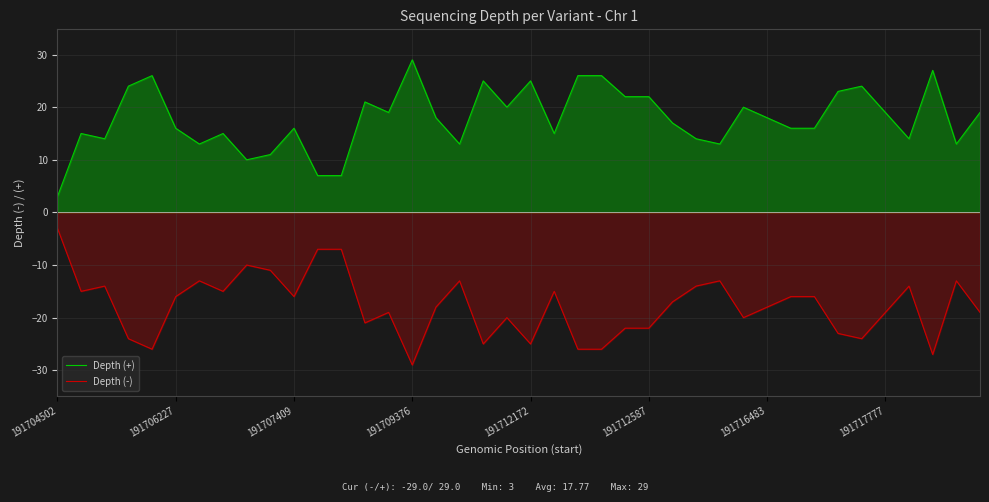

Rank the series by their average value, from highest to lowest.

Depth (+), Depth (-)